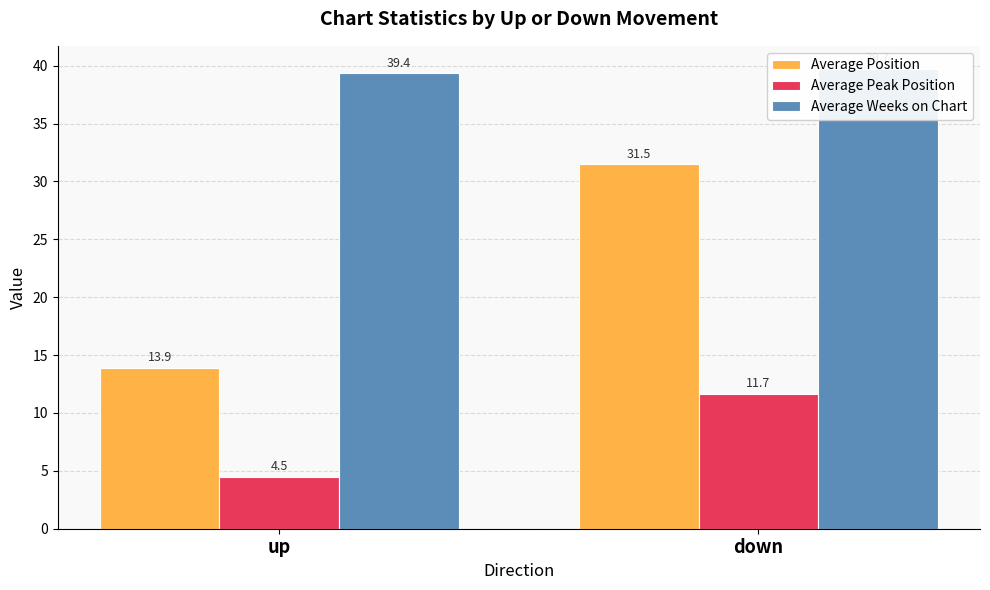

True or false: Average Weeks on Chart has a value of 39.4 at up.

True